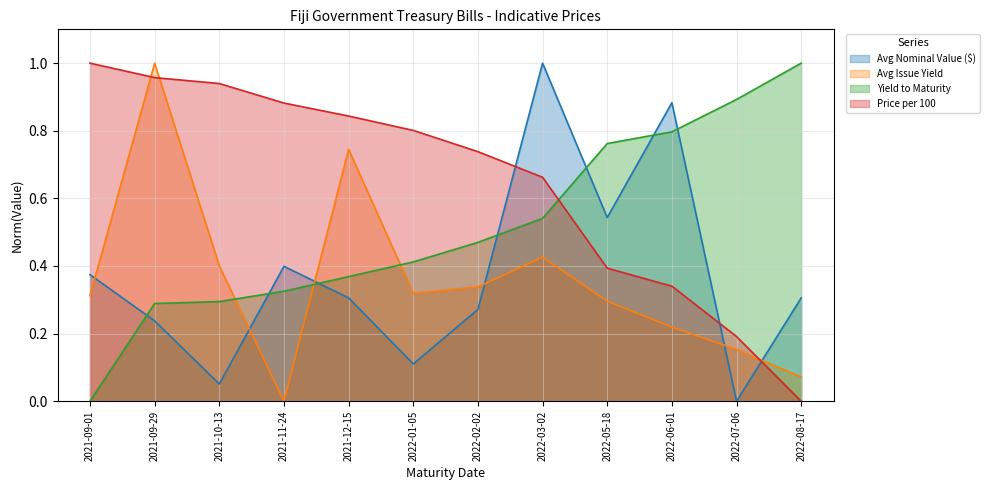

List the series in order of their peak value, highest first.

Avg Nominal Value ($), Avg Issue Yield, Yield to Maturity, Price per 100